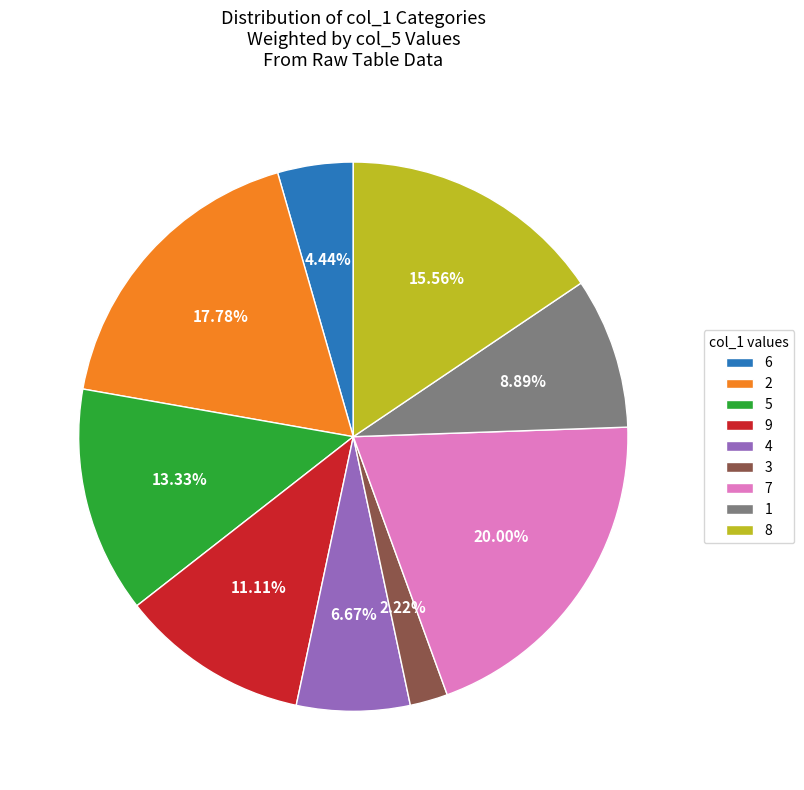

Which slice is the smallest?

3